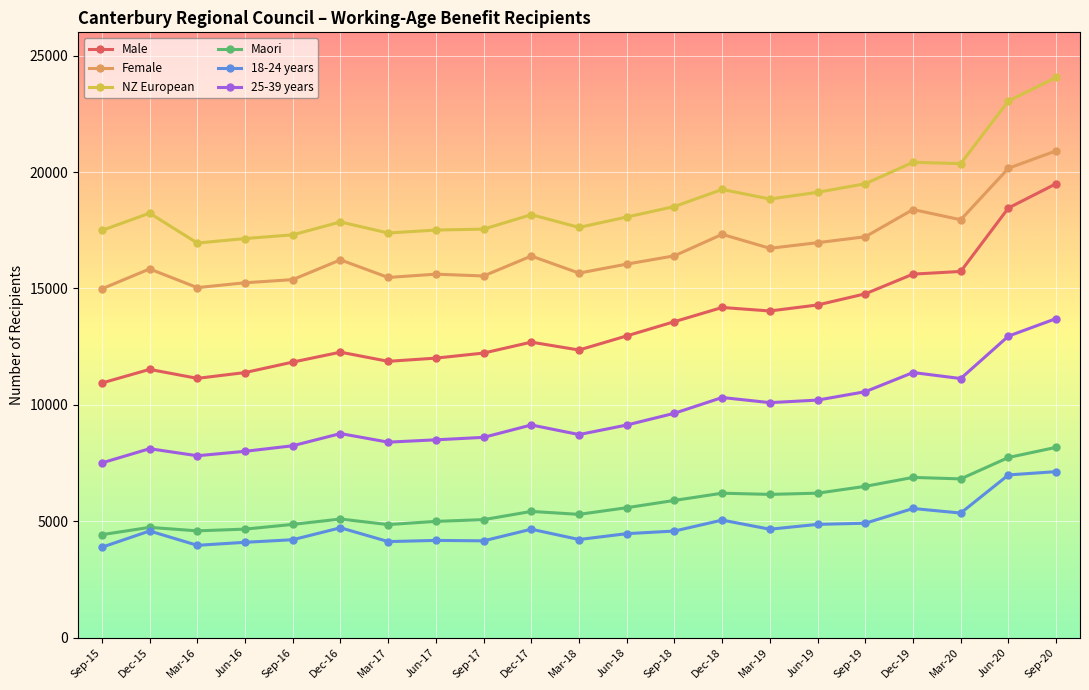

What is the average value of the Male series?

13494